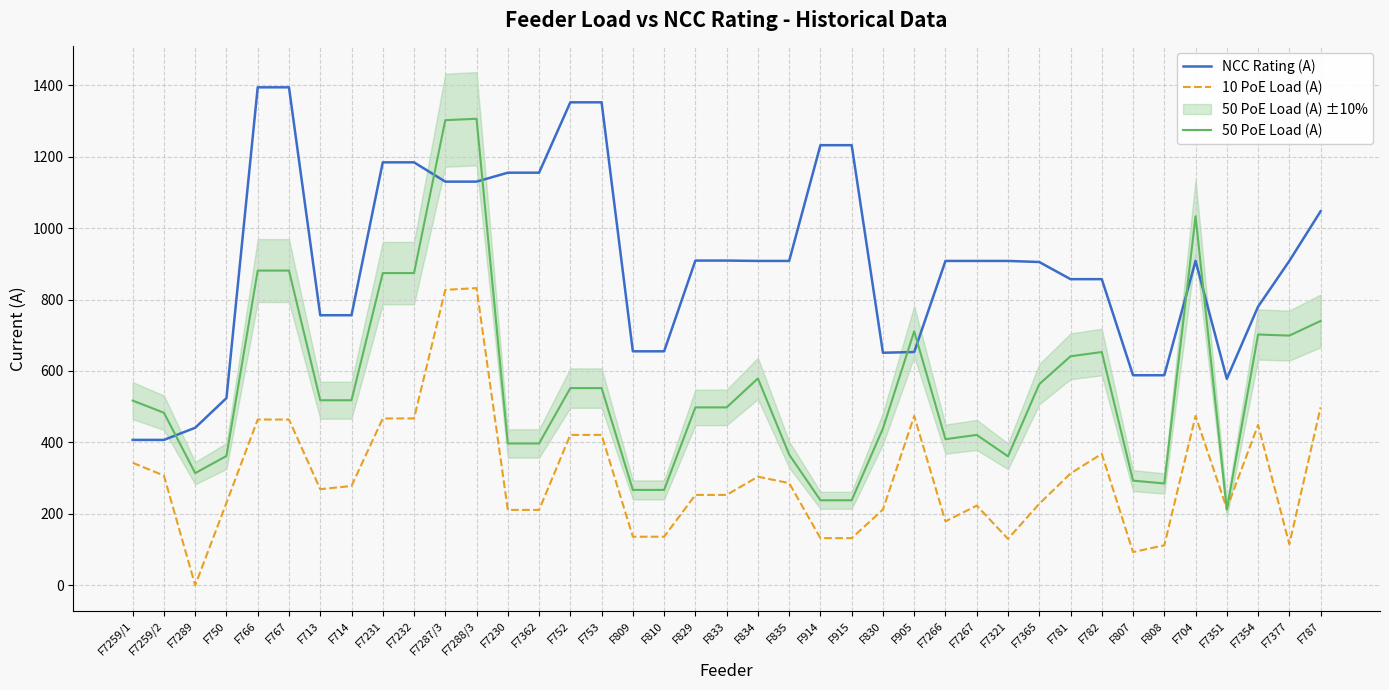

How many interior local valleys does the 10 PoE Load (A) series have?

7